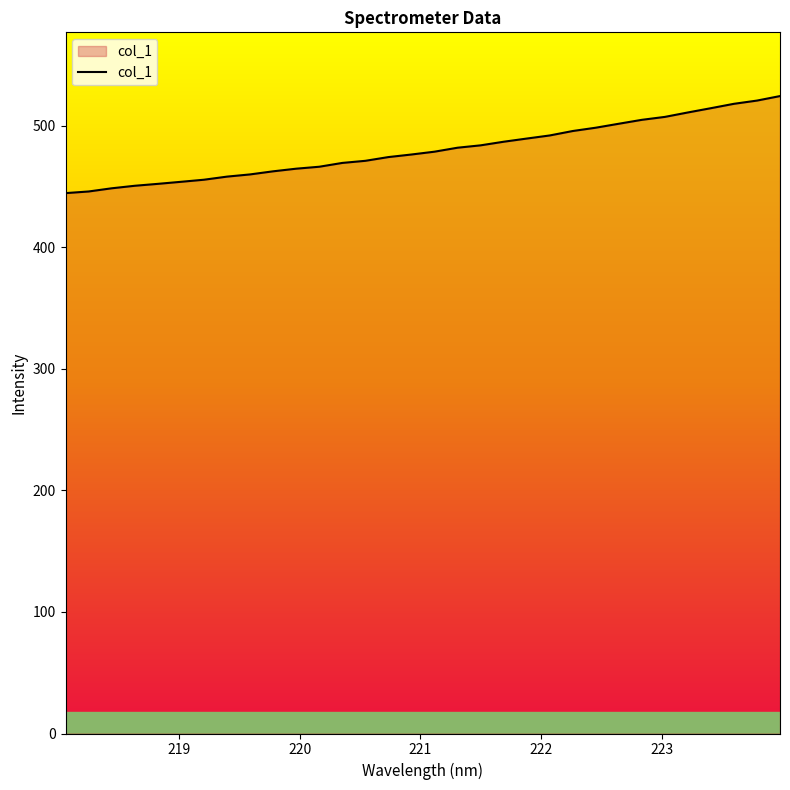

What is the difference between the maximum and minimum values?

79.9